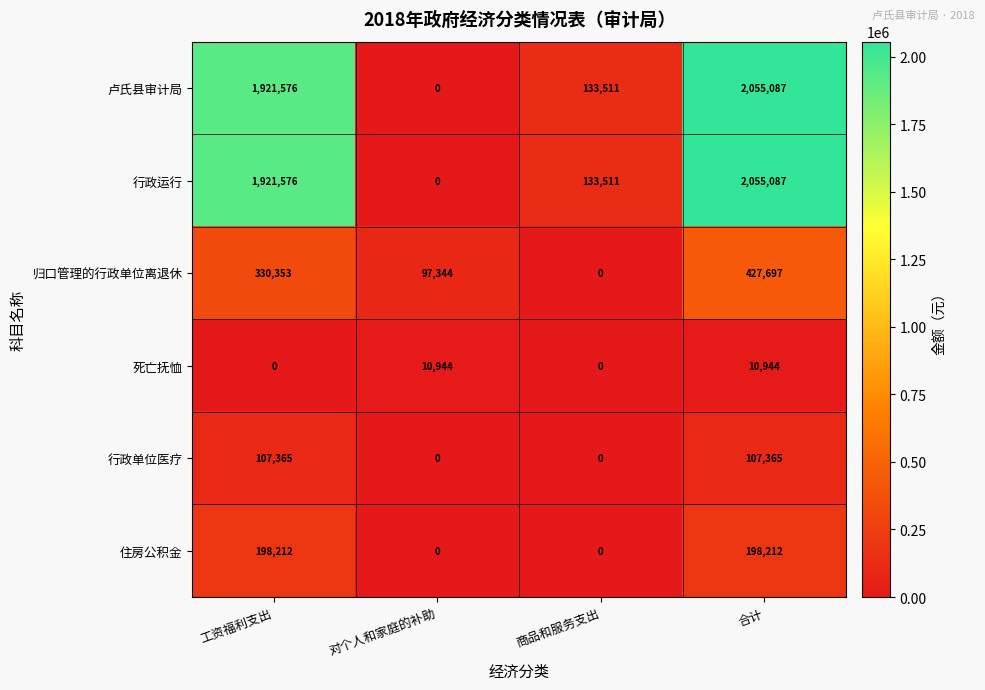

What is the difference between the second highest and minimum values in the 死亡抚恤 series?

10944